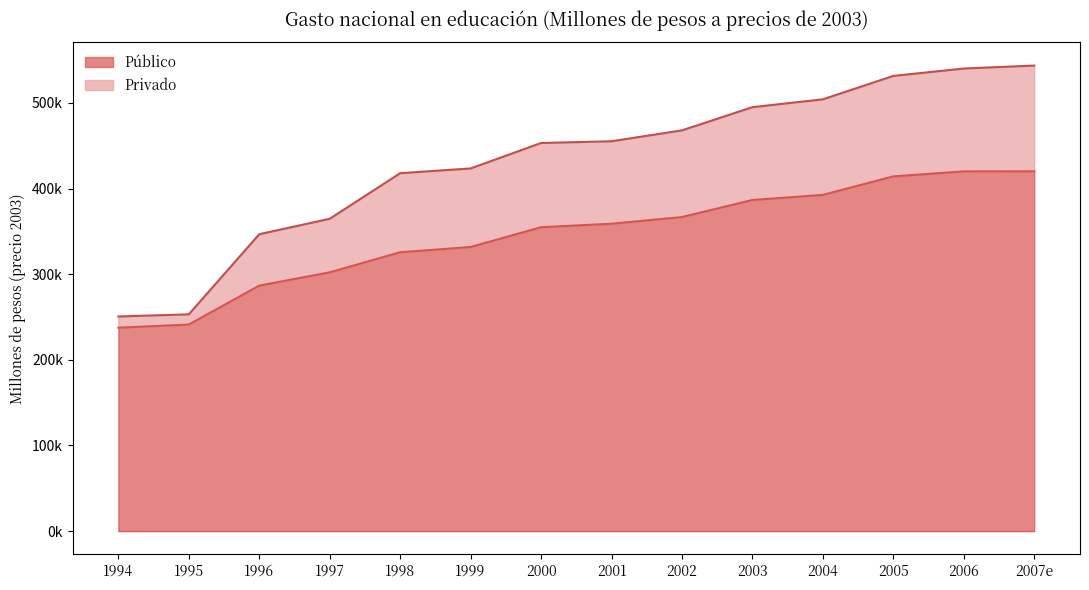

What is the difference between the highest and lowest values at 2000?

98365.6